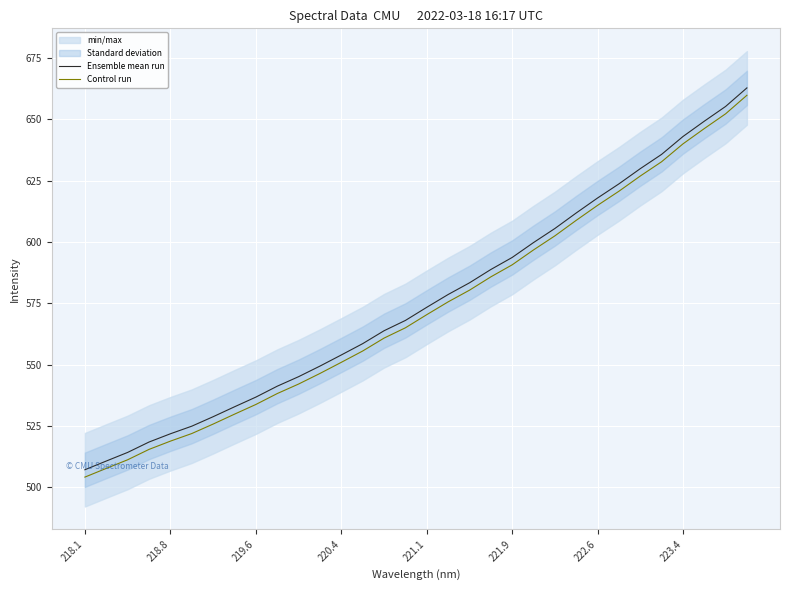

The Control run series shows 885.0 at 221.9. True or false?

False